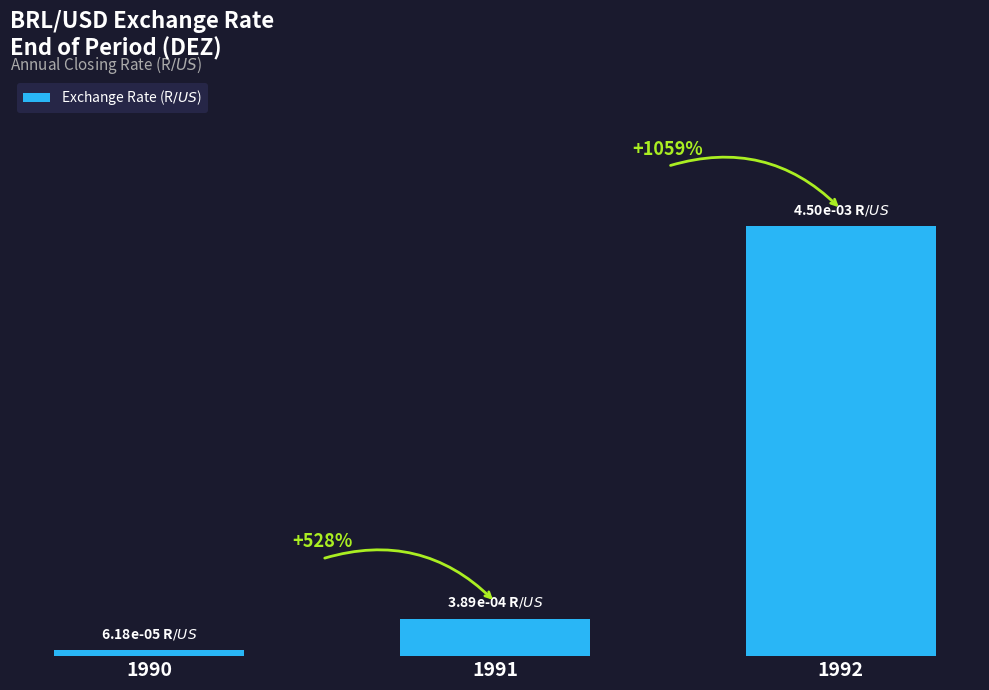

Are the bars horizontal?

No